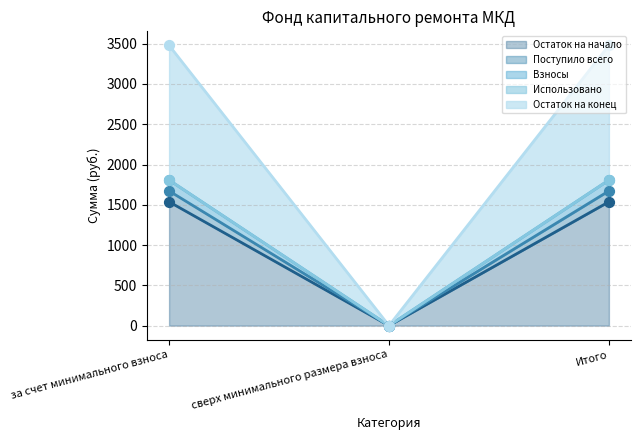

What is the total value across all series at за счет минимального взноса?

10167.0